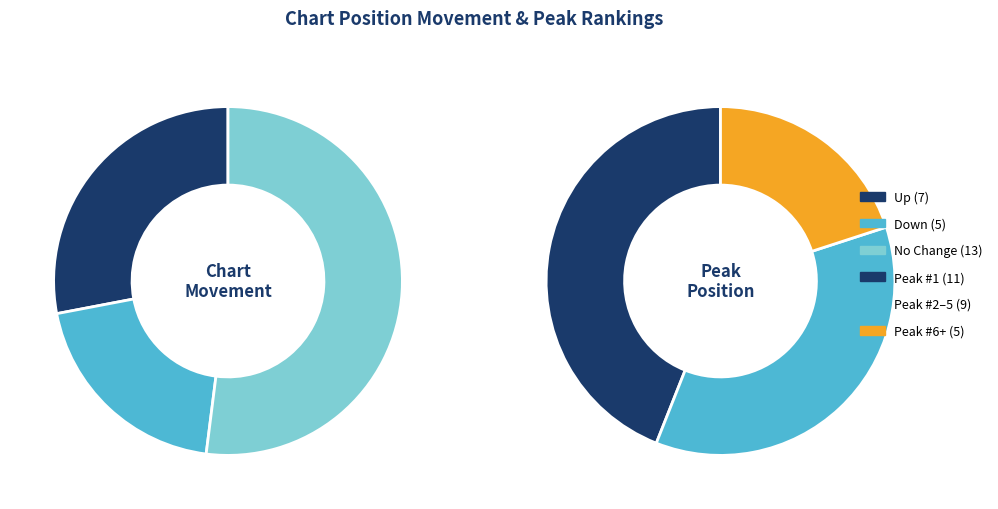

Does any single category account for the majority?

Yes